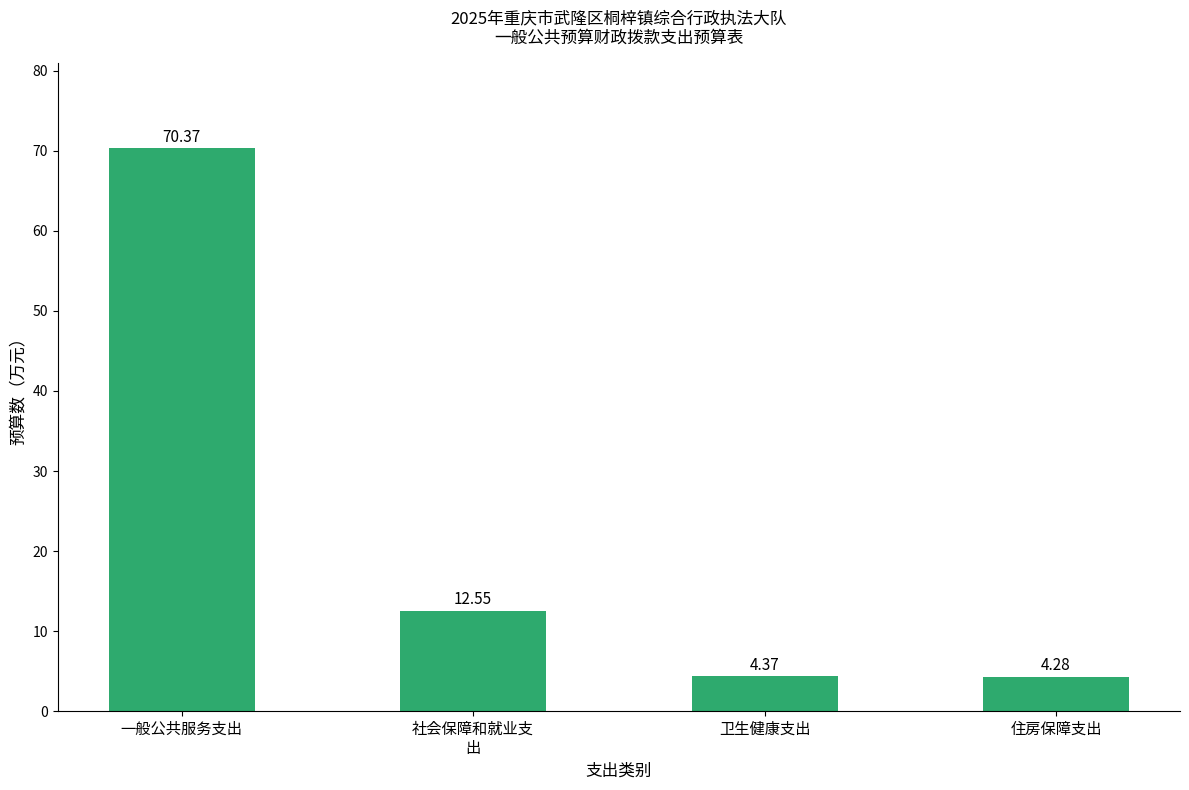

Between 一般公共服务支出 and 住房保障支出, which is larger?

一般公共服务支出